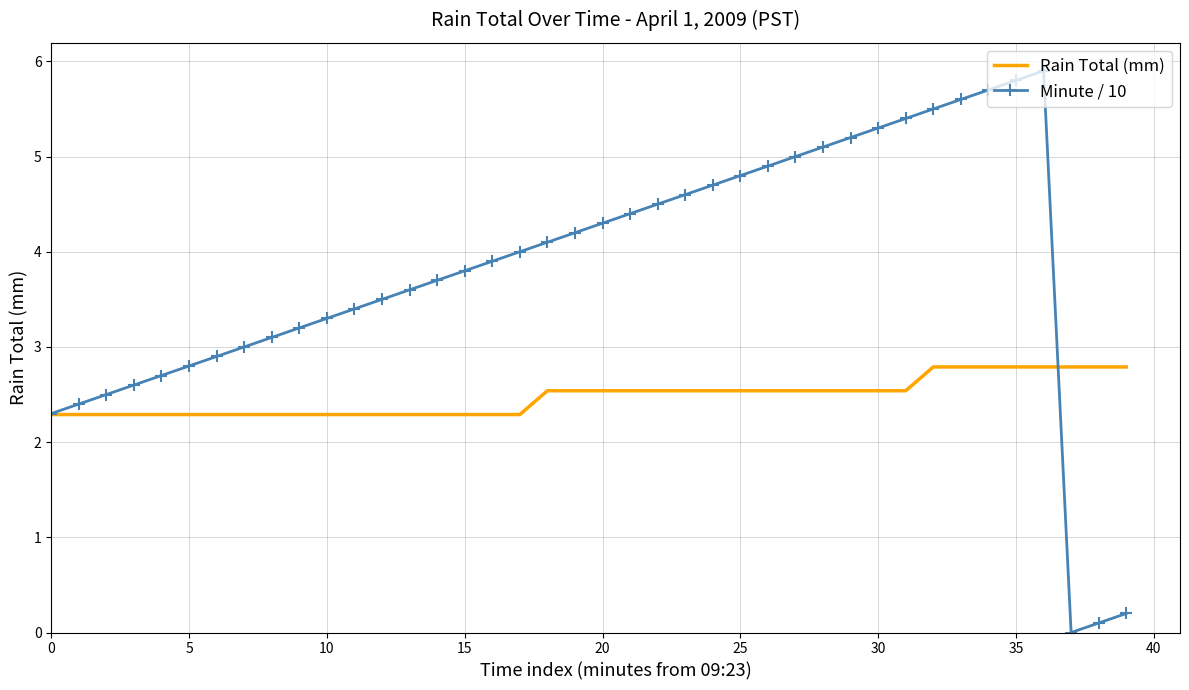

Rank the series by their maximum value, from lowest to highest.

Rain Total (mm), Minute / 10